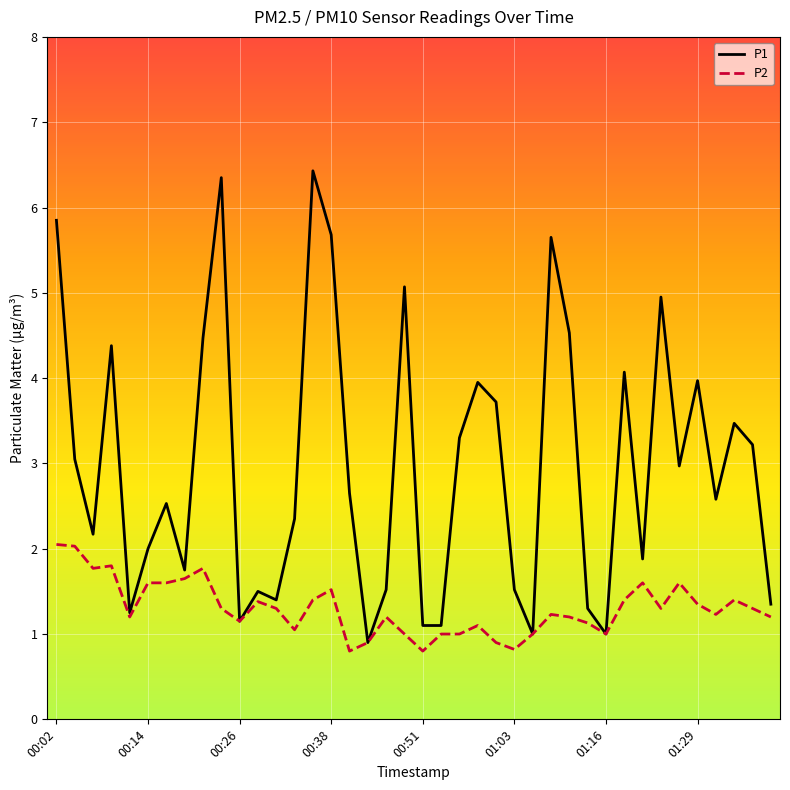

Rank the series by their maximum value, from lowest to highest.

P2, P1